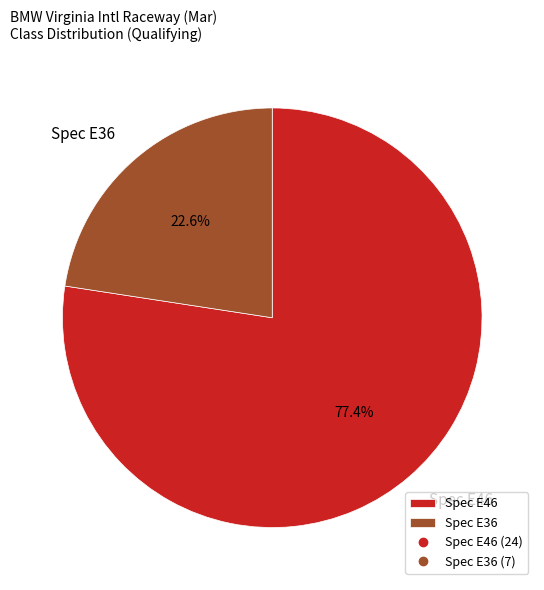

Approximately how many times larger is the value at Spec E46 compared to Spec E36?

3.4